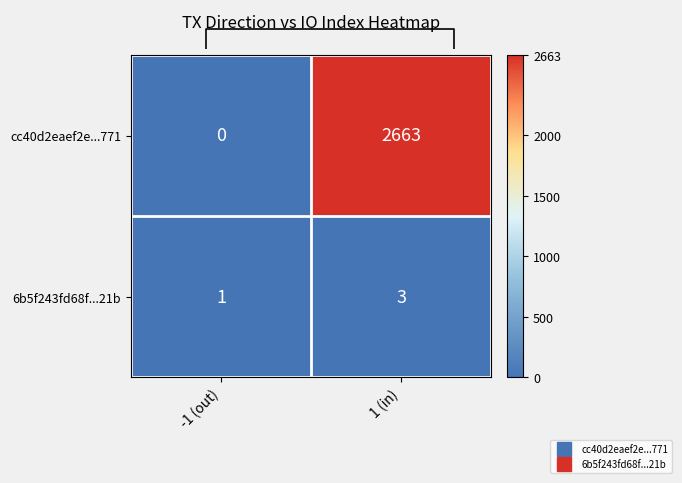

At which label is cc40d2eaef2e...771 closest to 1331?

-1 (out)